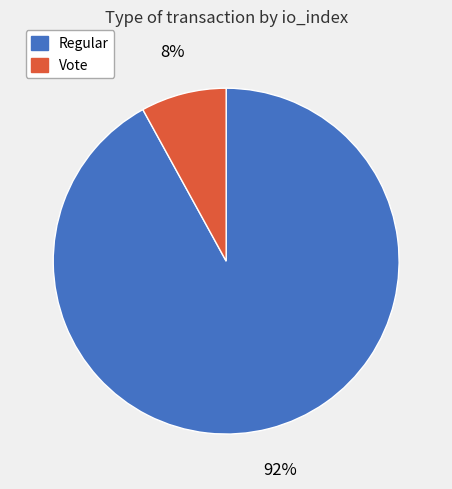

Is there any slice that represents more than half of the pie?

Yes